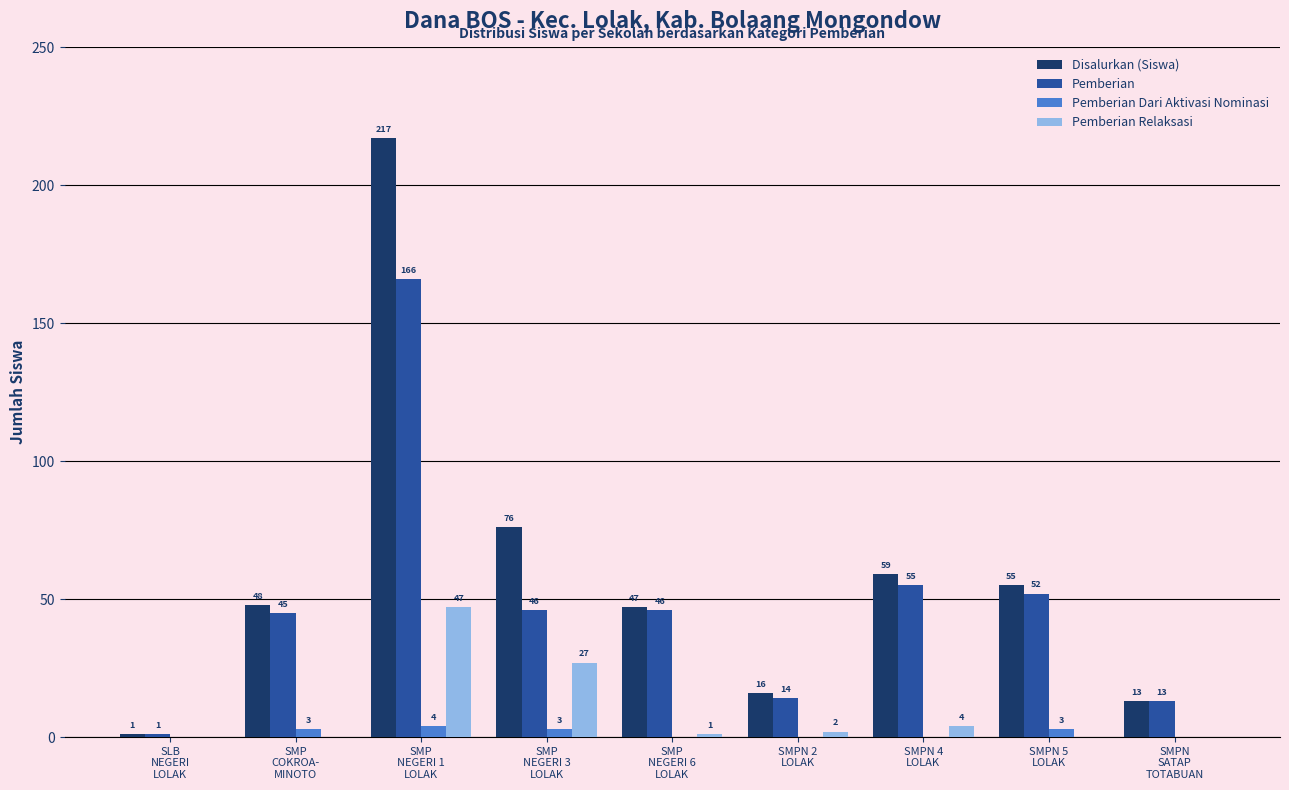

Reading right to left, list all the values displayed in this chart.

Disalurkan (Siswa): SMPN
SATAP
TOTABUAN=13	SMPN 5
LOLAK=55	SMPN 4
LOLAK=59	SMPN 2
LOLAK=16	SMP
NEGERI 6
LOLAK=47	SMP
NEGERI 3
LOLAK=76	SMP
NEGERI 1
LOLAK=217	SMP
COKROA-
MINOTO=48	SLB
NEGERI
LOLAK=1
Pemberian: SMPN
SATAP
TOTABUAN=13	SMPN 5
LOLAK=52	SMPN 4
LOLAK=55	SMPN 2
LOLAK=14	SMP
NEGERI 6
LOLAK=46	SMP
NEGERI 3
LOLAK=46	SMP
NEGERI 1
LOLAK=166	SMP
COKROA-
MINOTO=45	SLB
NEGERI
LOLAK=1
Pemberian Dari Aktivasi Nominasi: SMPN
SATAP
TOTABUAN=0	SMPN 5
LOLAK=3	SMPN 4
LOLAK=0	SMPN 2
LOLAK=0	SMP
NEGERI 6
LOLAK=0	SMP
NEGERI 3
LOLAK=3	SMP
NEGERI 1
LOLAK=4	SMP
COKROA-
MINOTO=3	SLB
NEGERI
LOLAK=0
Pemberian Relaksasi: SMPN
SATAP
TOTABUAN=0	SMPN 5
LOLAK=0	SMPN 4
LOLAK=4	SMPN 2
LOLAK=2	SMP
NEGERI 6
LOLAK=1	SMP
NEGERI 3
LOLAK=27	SMP
NEGERI 1
LOLAK=47	SMP
COKROA-
MINOTO=0	SLB
NEGERI
LOLAK=0